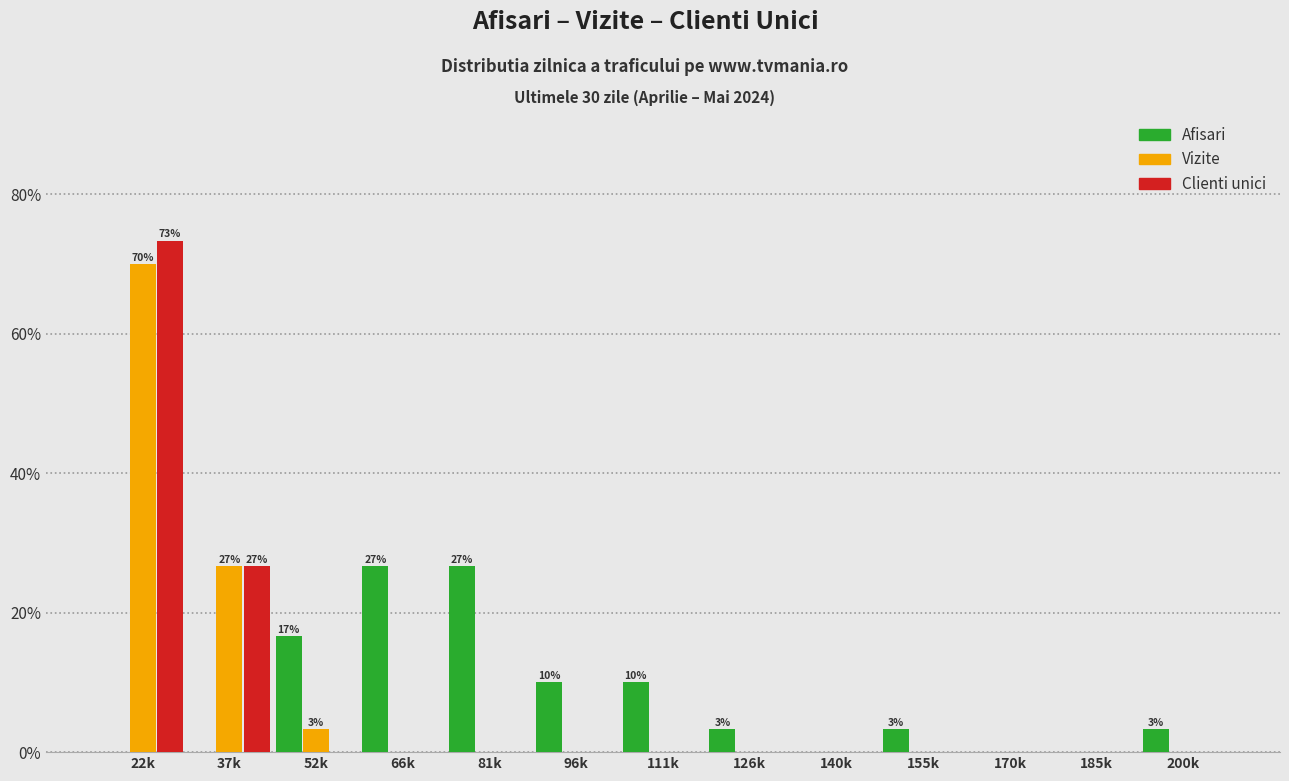

The value of Vizite at 81k is 43.2. True or false?

False